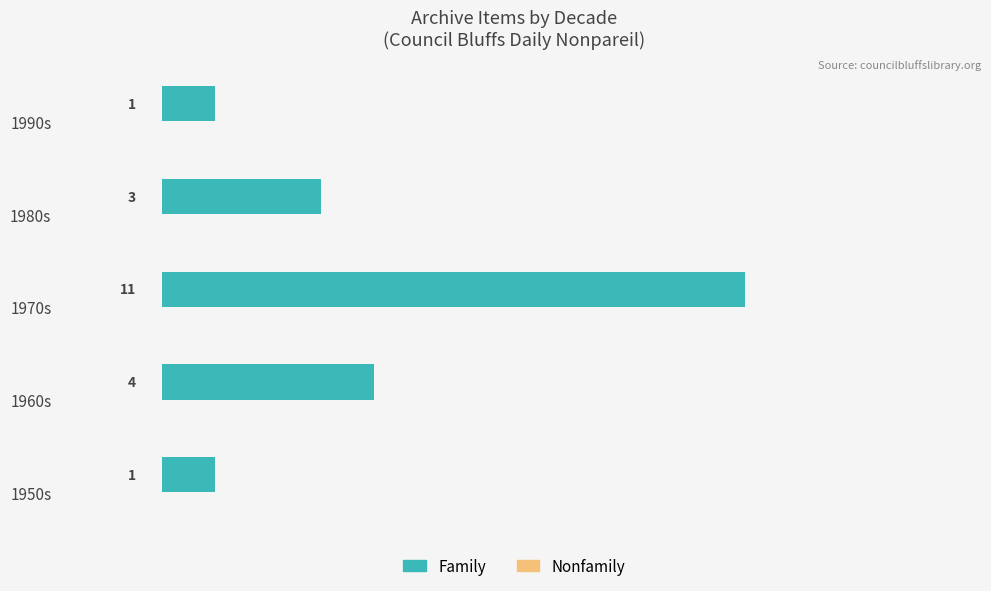

How many bars are there in total?

5